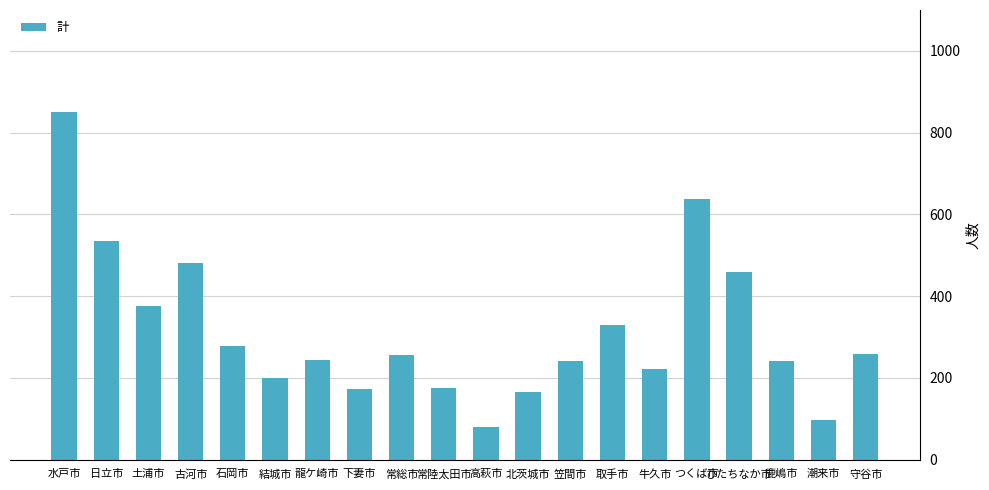

What is the value of the 1st bar from the left?

850